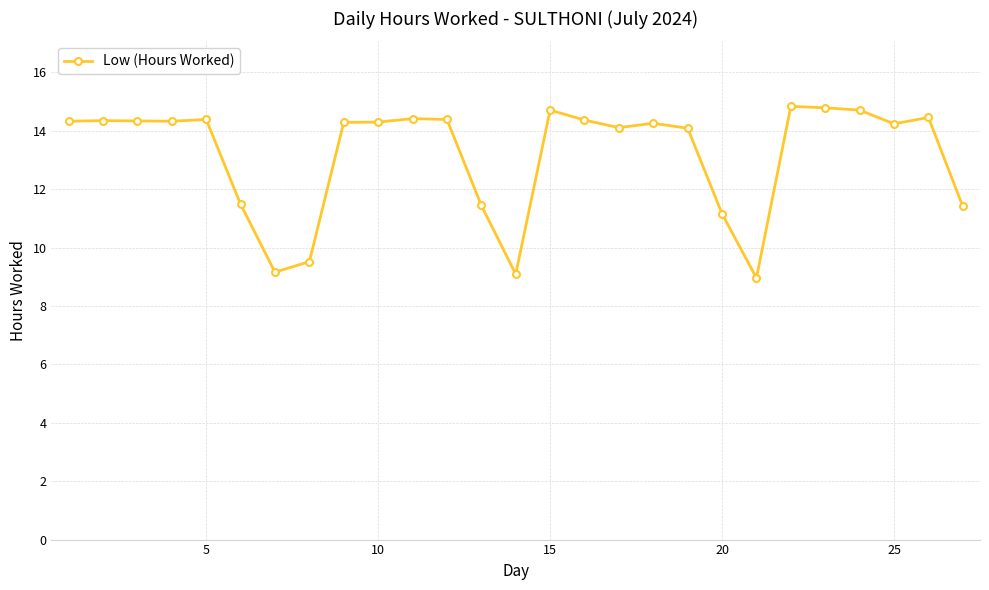

What is the difference between the maximum and minimum values?

5.9